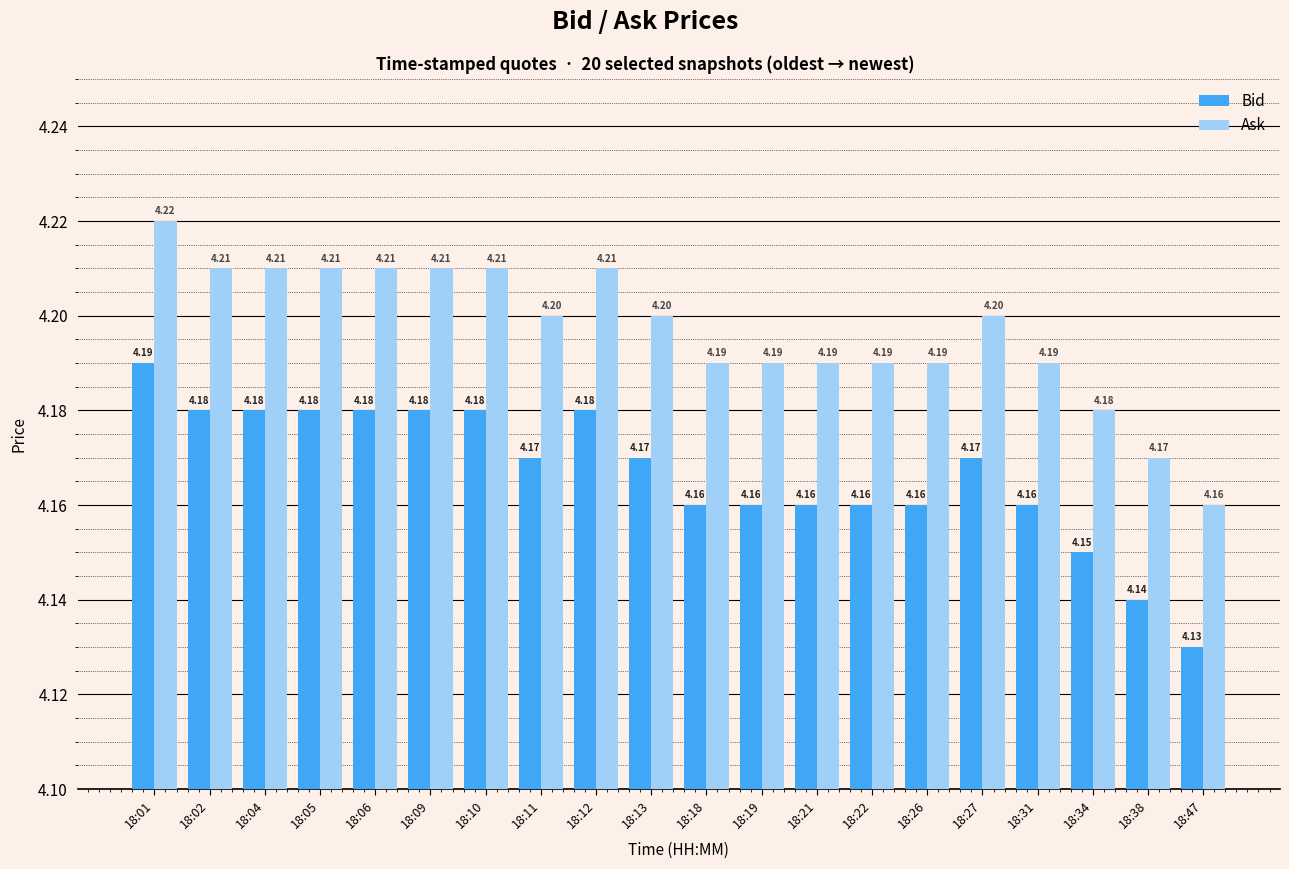

List the series in order of their peak value, highest first.

Ask, Bid